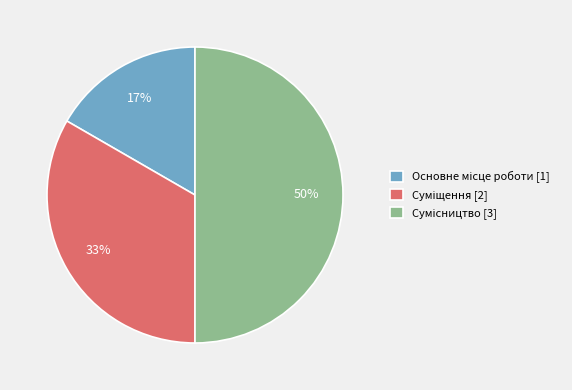

To the nearest percent, what is the average slice percentage?

33%